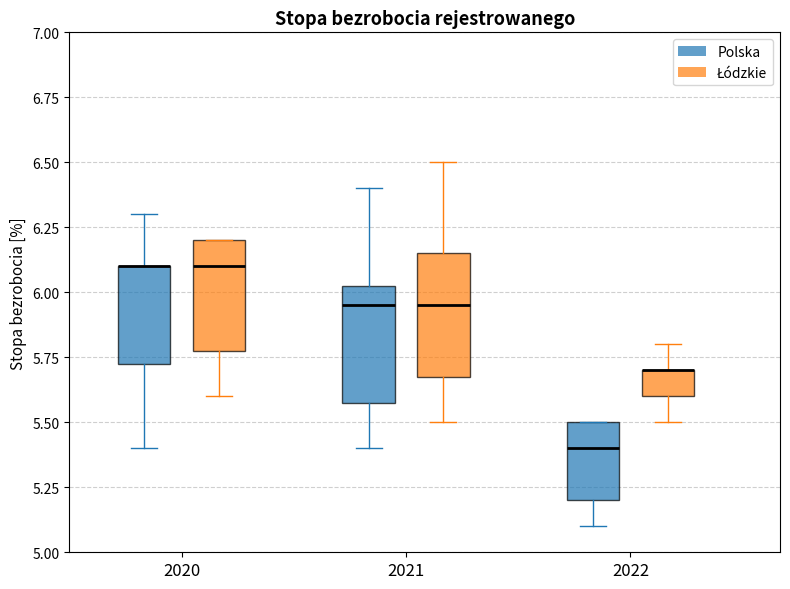

Reading left to right, read every box against the y-axis: the position of its median line, the range the box covers, and the ends of its whiskers. The values are not printed on the chart, so give them approximately, as read against the axis.

2020 (Polska): median 6.10 (drawn on the box's upper edge), box 5.75 to 6.10, whiskers 5.40 to 6.30
2020 (Łódzkie): median 6.10, box 5.80 to 6.20, whiskers 5.60 to 6.20
2021 (Polska): median 5.95, box 5.60 to 6.05, whiskers 5.40 to 6.40
2021 (Łódzkie): median 5.95, box 5.70 to 6.15, whiskers 5.50 to 6.50
2022 (Polska): median 5.40, box 5.20 to 5.50, whiskers 5.10 to 5.50
2022 (Łódzkie): median 5.70 (drawn on the box's upper edge), box 5.60 to 5.70, whiskers 5.50 to 5.80